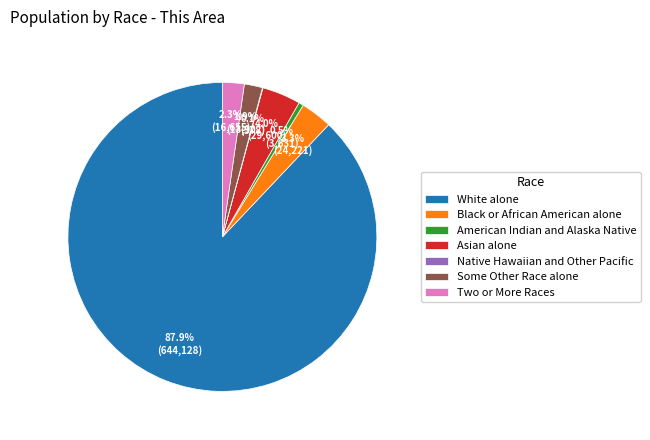

Between Black or African American alone and Two or More Races, which is larger?

Black or African American alone